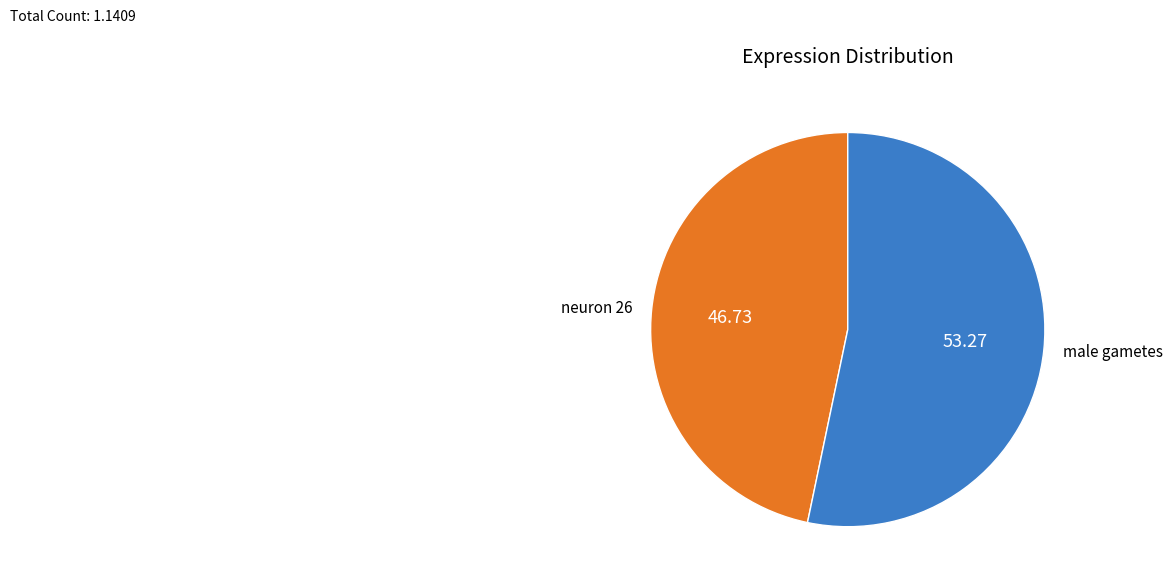

Which slice is the smallest?

neuron 26